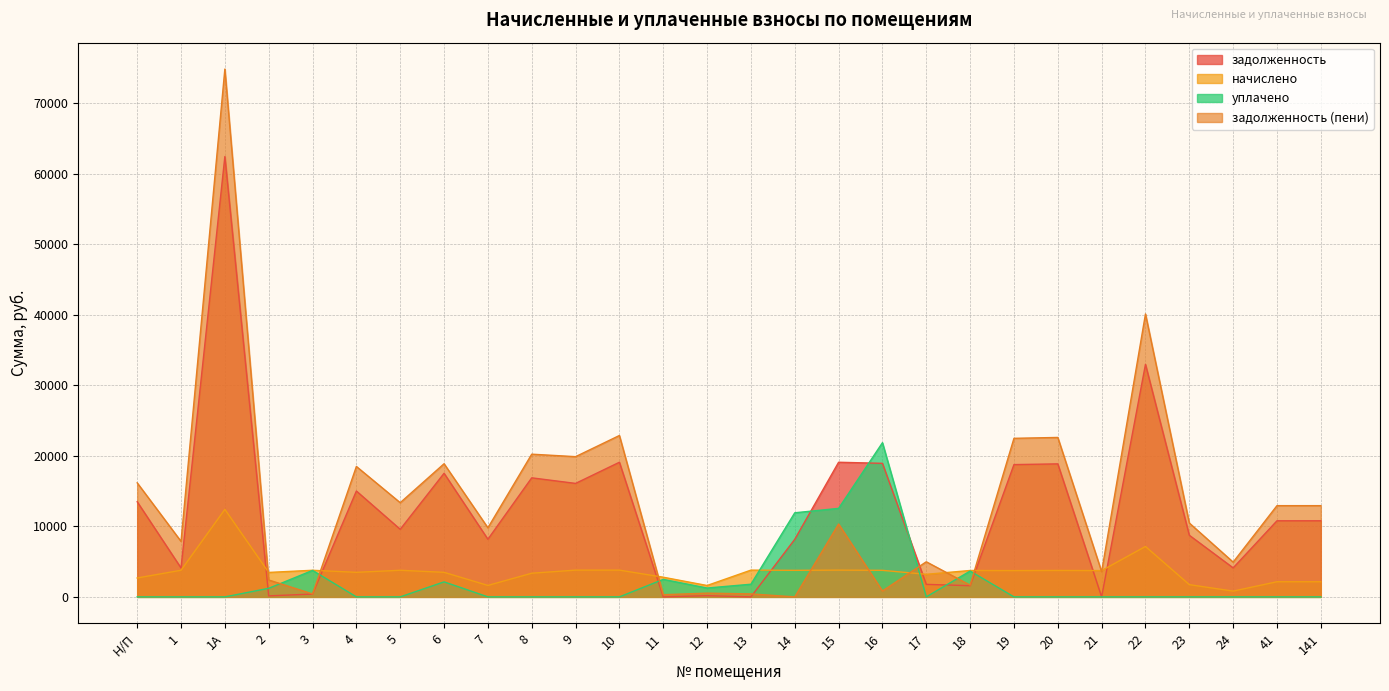

In начислено, how many points are higher than both neighbors (excluding endpoints)?

8